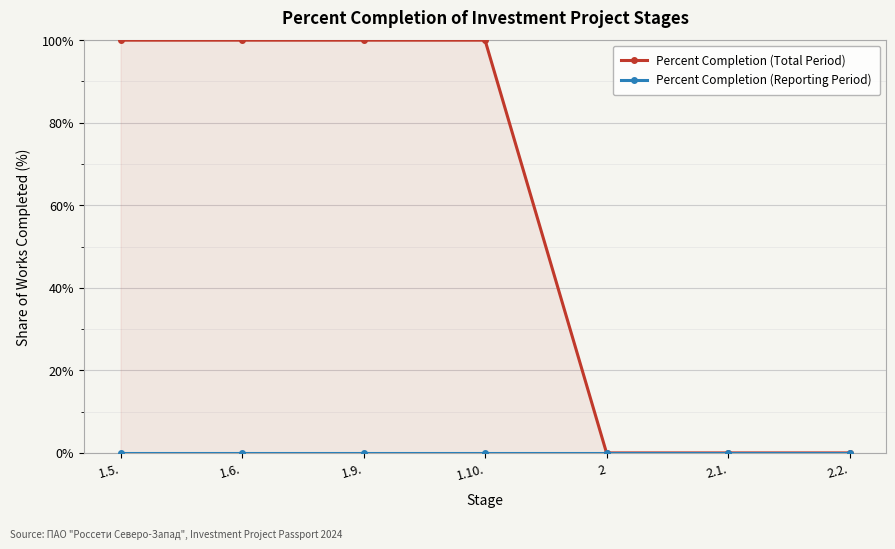

What is the label of the 6th point from the left?

2.1.